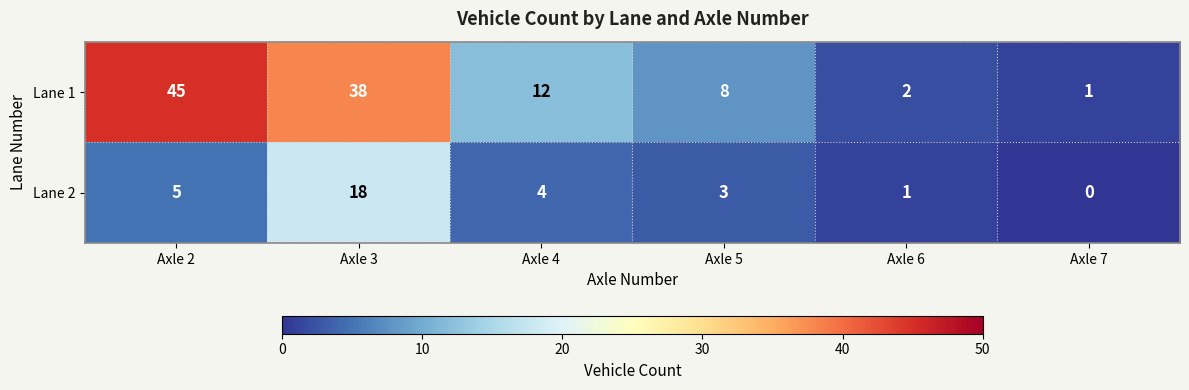

Reading right to left, transcribe all the data shown in this chart.

Lane 1: Axle 7=1	Axle 6=2	Axle 5=8	Axle 4=12	Axle 3=38	Axle 2=45
Lane 2: Axle 7=0	Axle 6=1	Axle 5=3	Axle 4=4	Axle 3=18	Axle 2=5